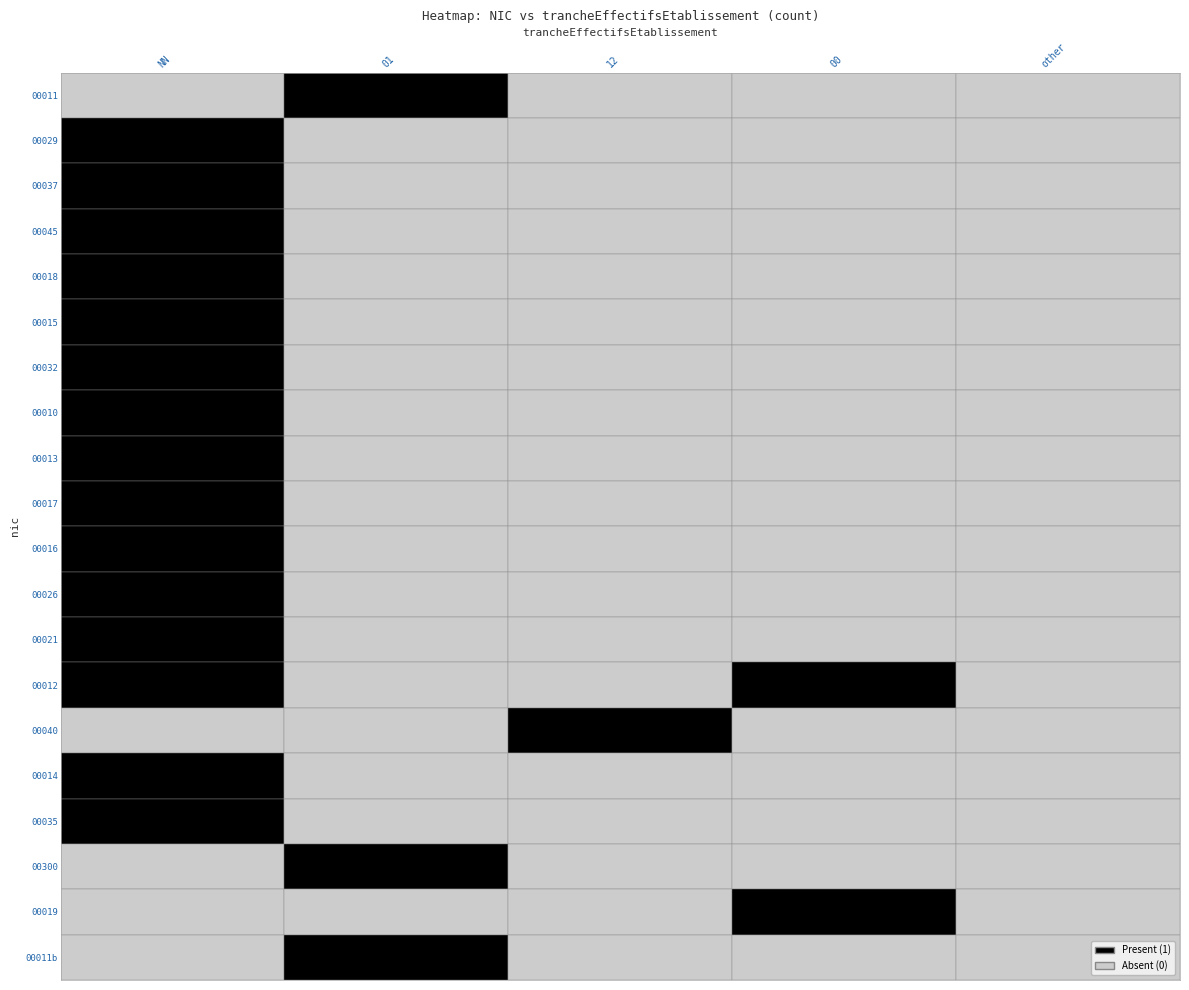

The value of 00011b at other is 0. True or false?

True